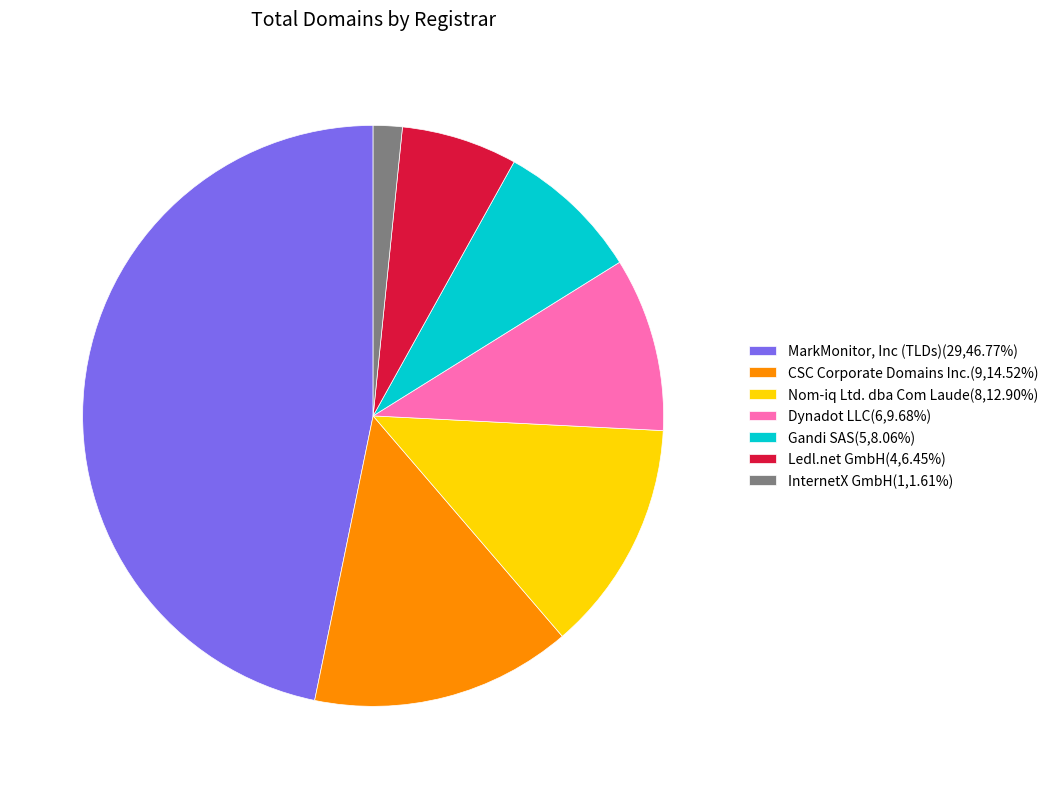

Which has a higher value, InternetX GmbH or CSC Corporate Domains Inc.?

CSC Corporate Domains Inc.